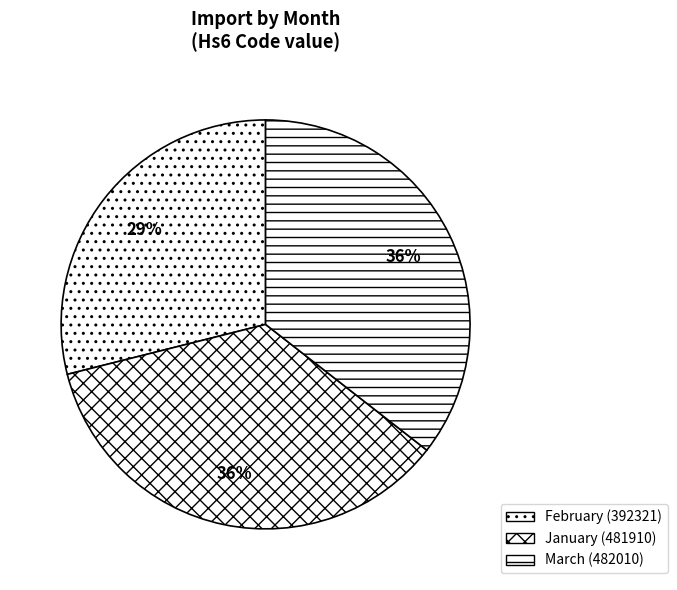

Between February and March, which is larger?

March